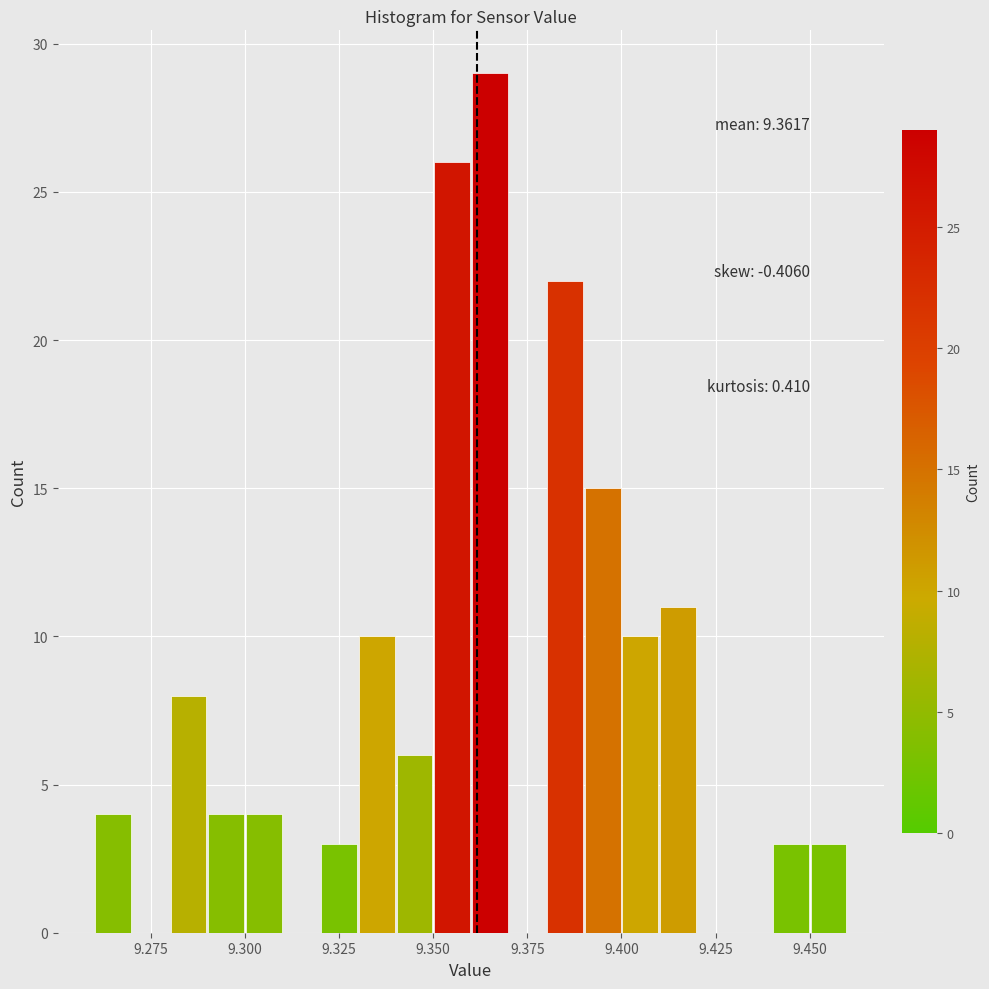

Read against the x-axis, roughly where is the centre of the tallest bar?

9.365